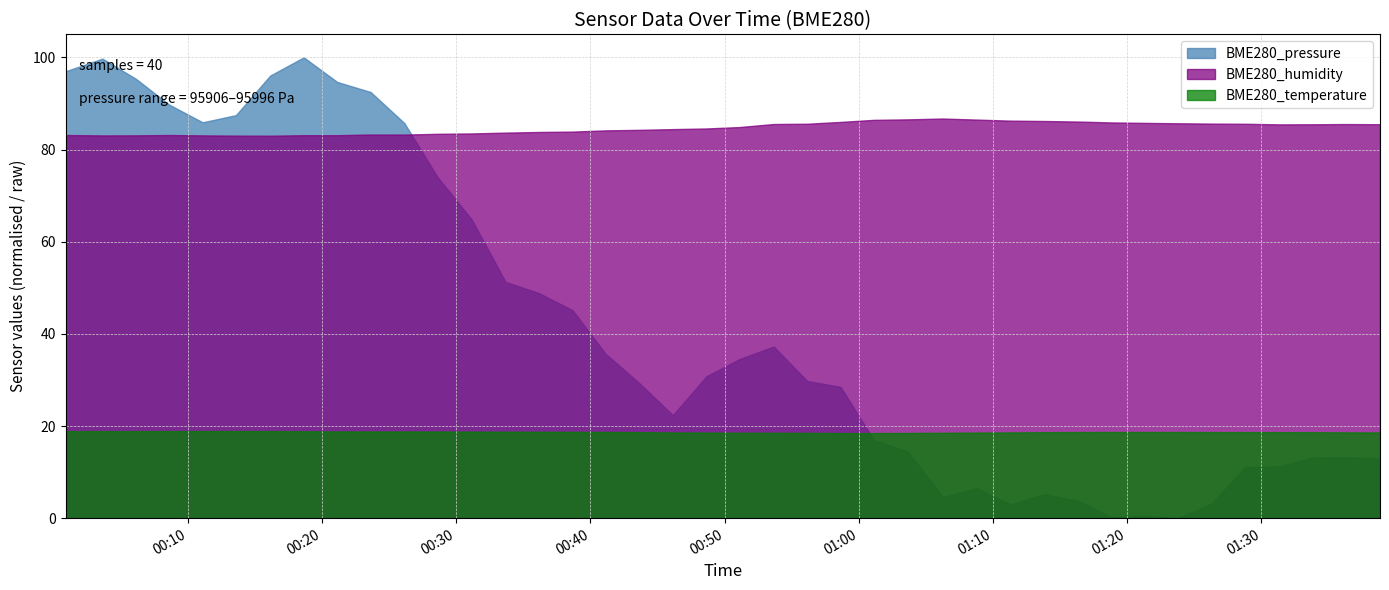

What are all the series names shown in the legend?

BME280_pressure, BME280_humidity, BME280_temperature